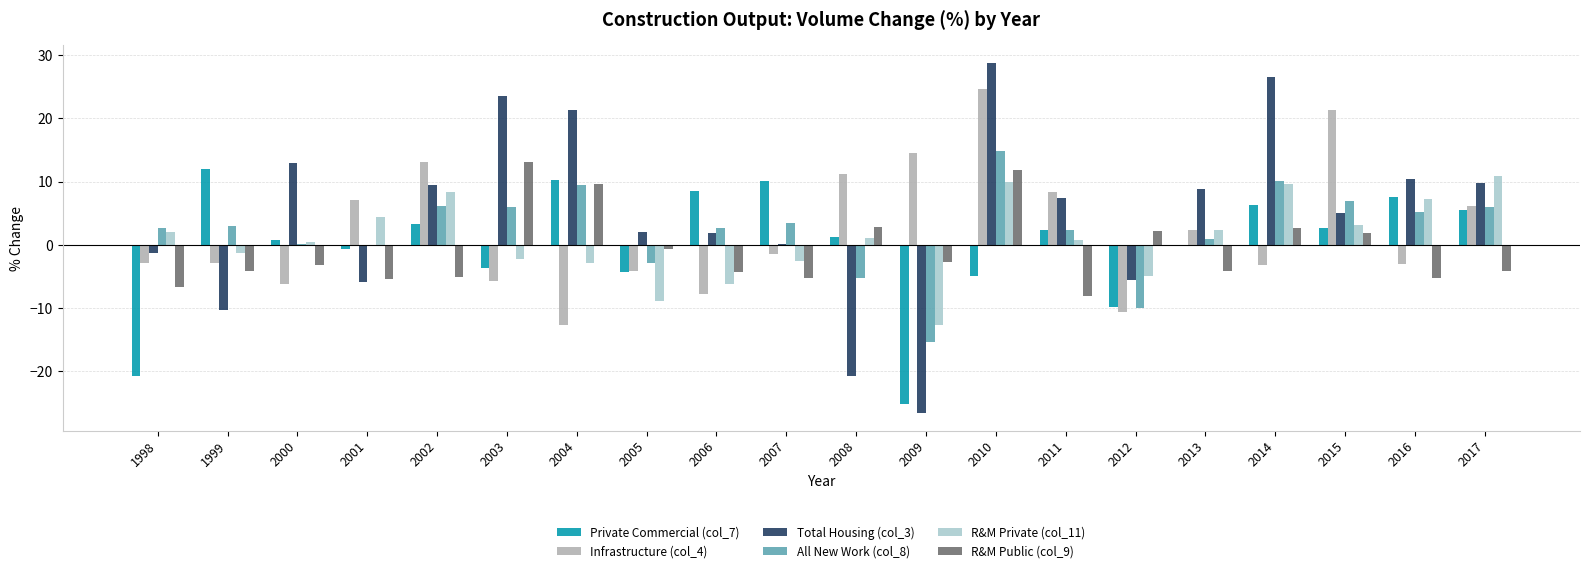

Is the value of Infrastructure (col_4) at 2014 greater than the value of R&M Private (col_11) at 2006?

Yes